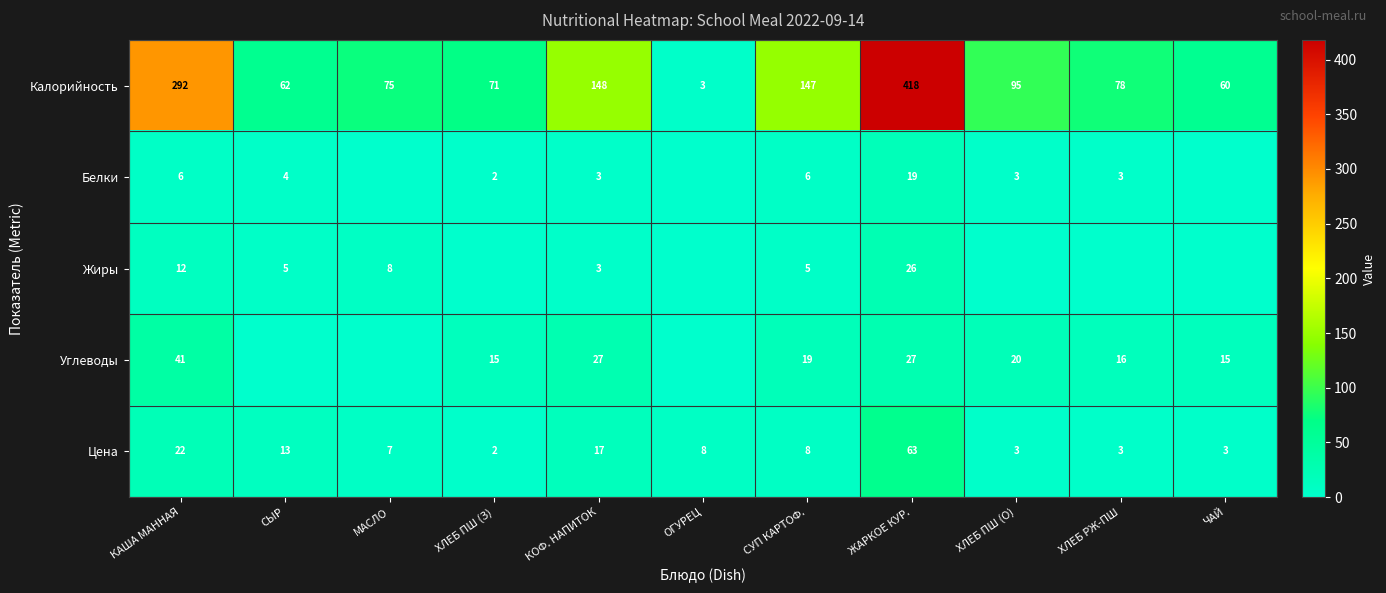

The Белки series shows 5 at СЫР. True or false?

False